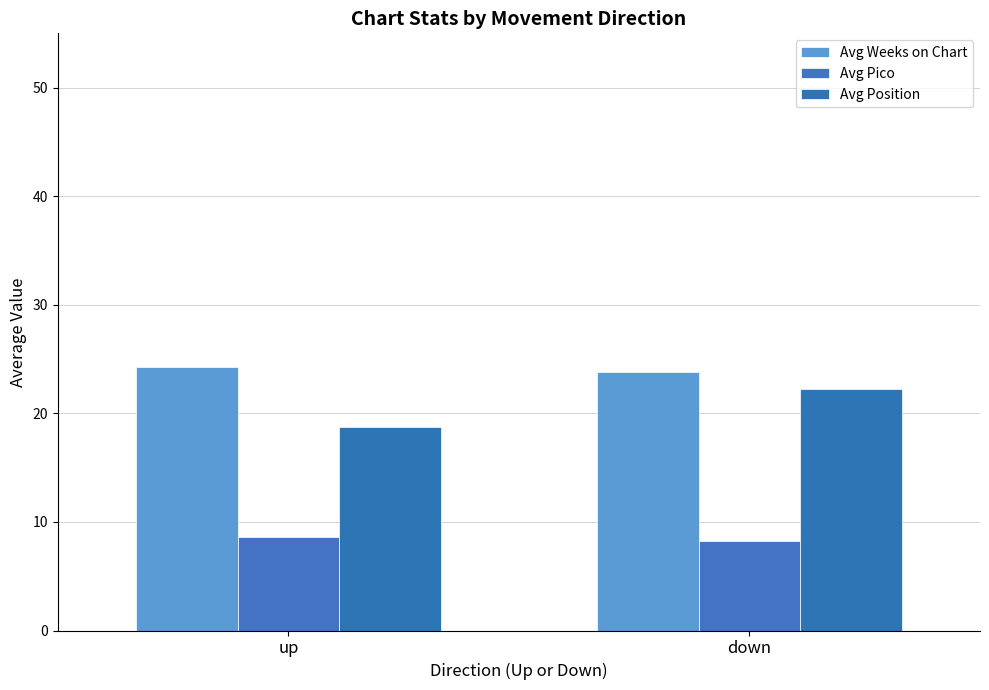

Which has a higher value, up or down?

up